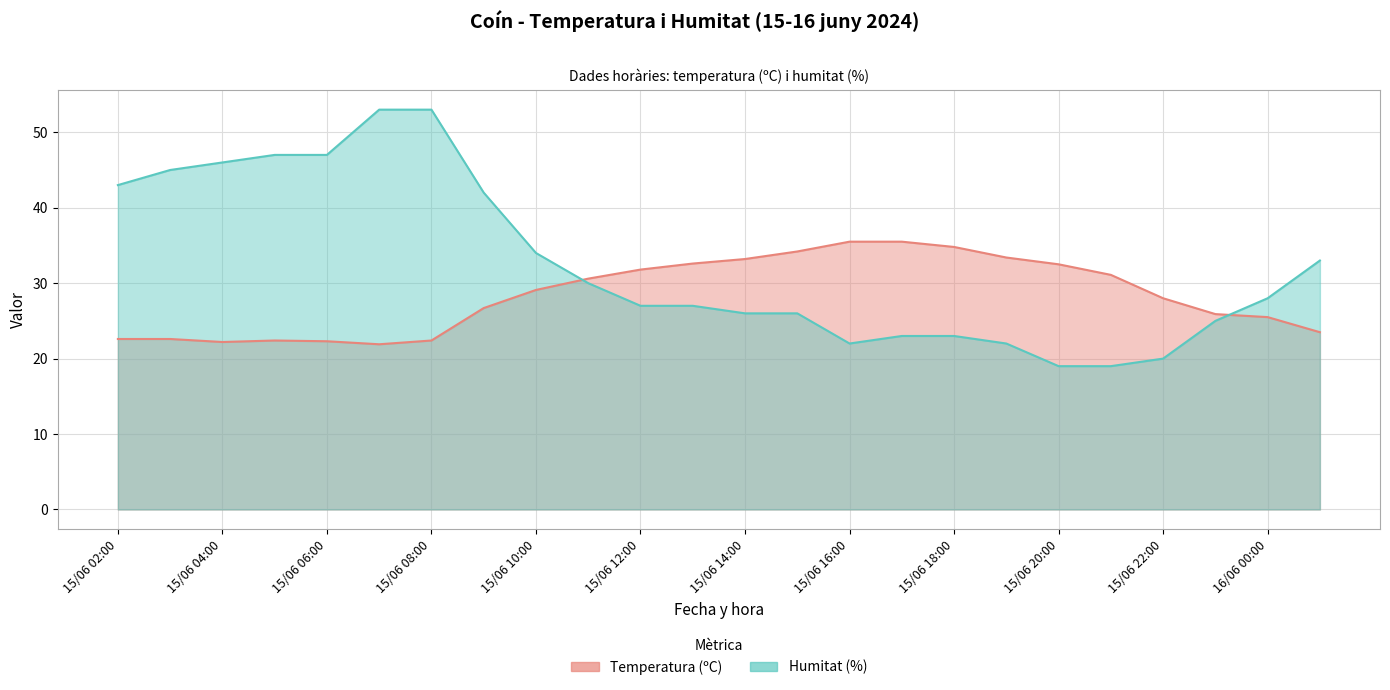

List the series in order of their peak value, lowest first.

Temperatura (ºC), Humitat (%)